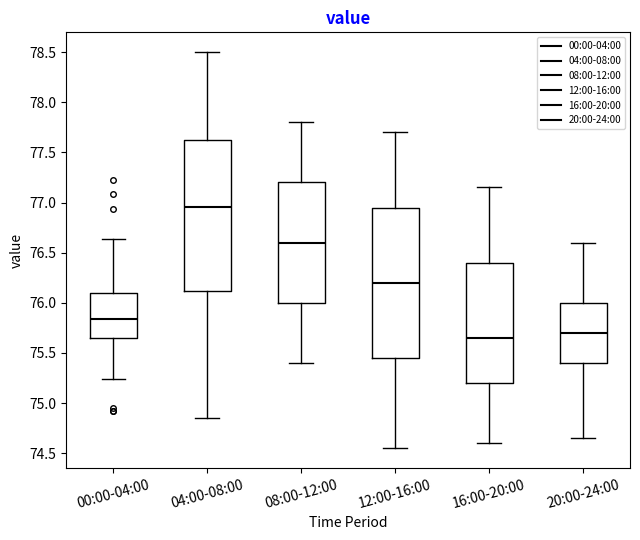

Reading left to right, transcribe this box plot: for each box, give where its median line is, the range the box spans, and where its two whiskers end, as read against the y-axis. The values are not printed on the chart, so give them approximately, as read against the axis.

00:00-04:00: median 75.85, box 75.65 to 76.10, whiskers 75.25 to 76.65
04:00-08:00: median 76.95, box 76.10 to 77.65, whiskers 74.85 to 78.50
08:00-12:00: median 76.60, box 76.00 to 77.20, whiskers 75.40 to 77.80
12:00-16:00: median 76.20, box 75.45 to 76.95, whiskers 74.55 to 77.70
16:00-20:00: median 75.65, box 75.20 to 76.40, whiskers 74.60 to 77.15
20:00-24:00: median 75.70, box 75.40 to 76.00, whiskers 74.65 to 76.60